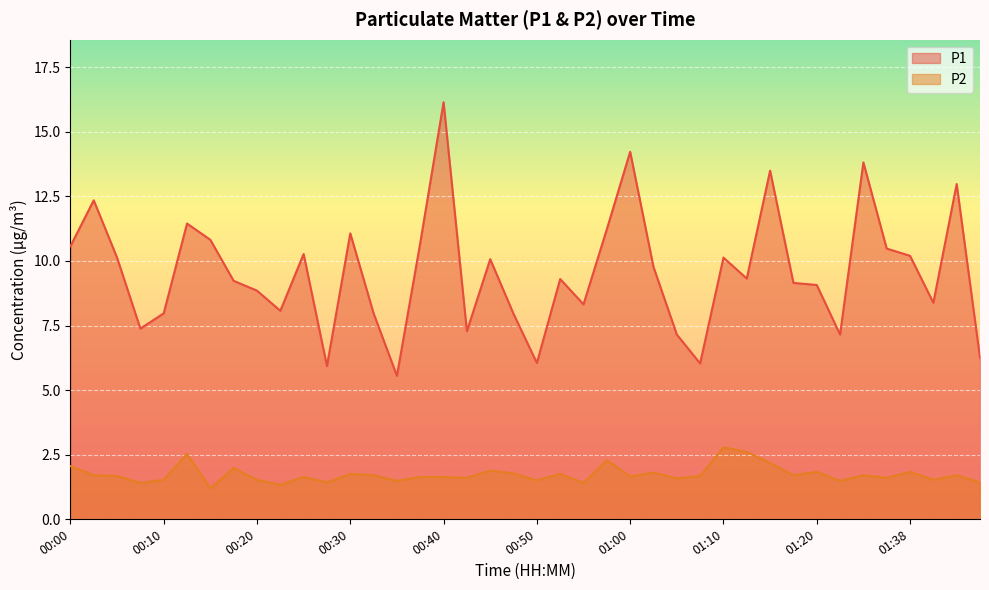

How many interior local valleys does the P1 series have?

11